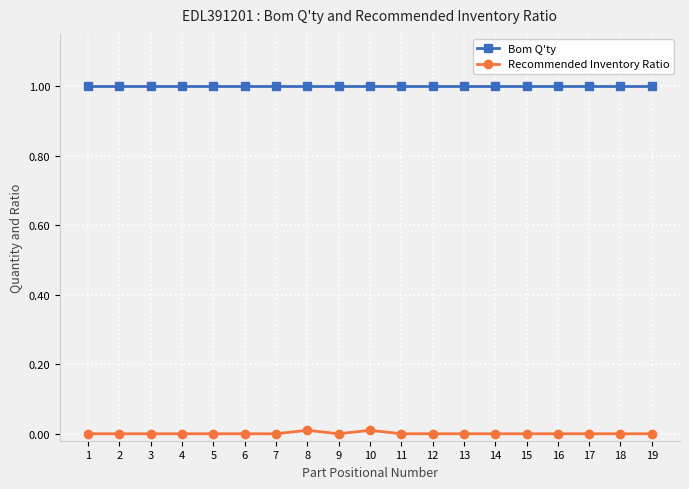

What is the average value of the Bom Q'ty series?

1.0